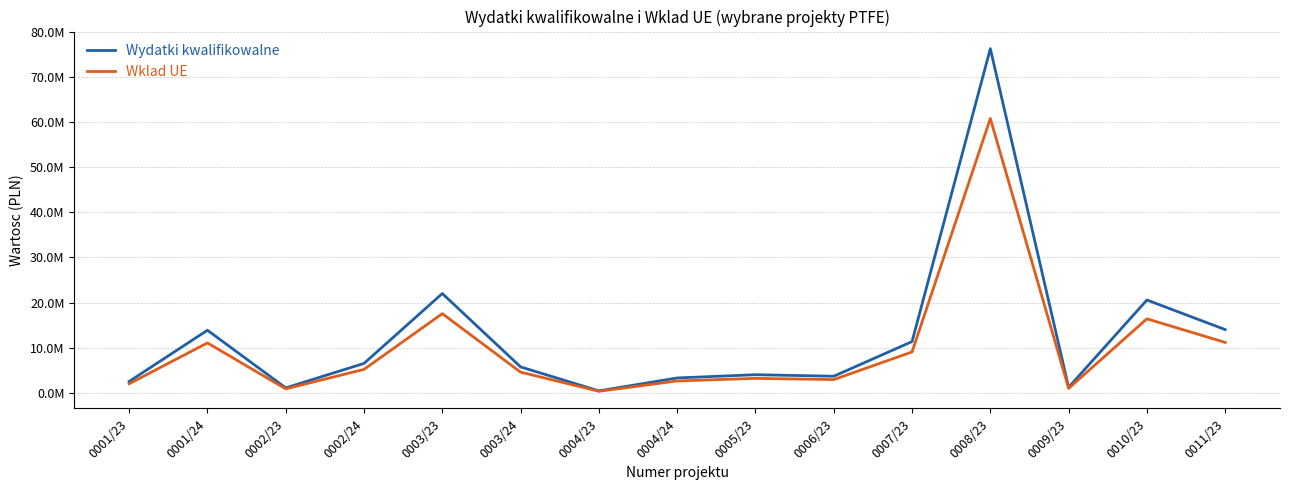

Rank the series by their maximum value, from highest to lowest.

Wydatki kwalifikowalne, Wklad UE